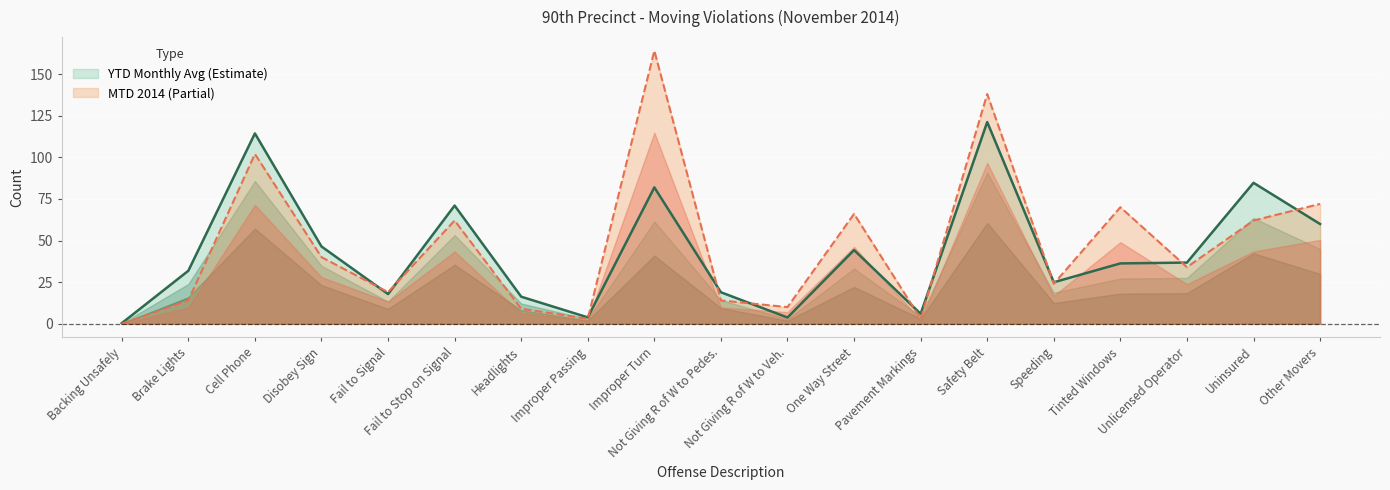

What is the label of the 15th point from the right?

Fail to Signal